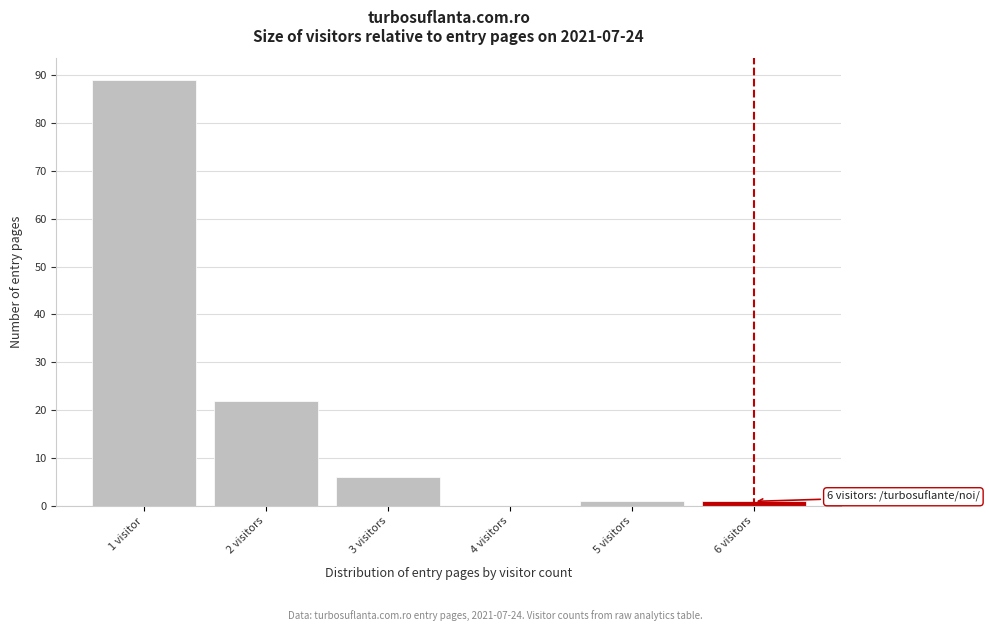

Reading left to right, transcribe all the data shown in this chart.

1 visitor=89	2 visitors=22	3 visitors=6	4 visitors=0	5 visitors=1	6 visitors=1